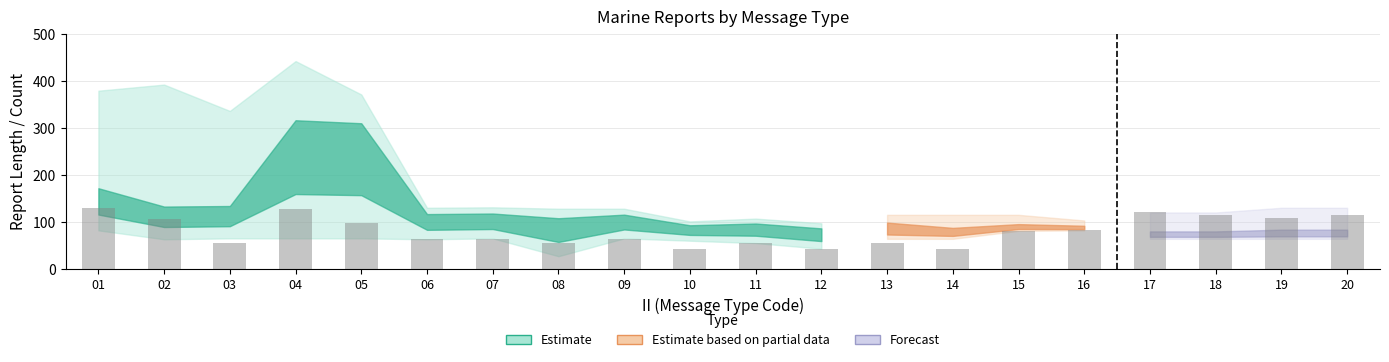

The chart shows a value of 43 at 10. True or false?

True